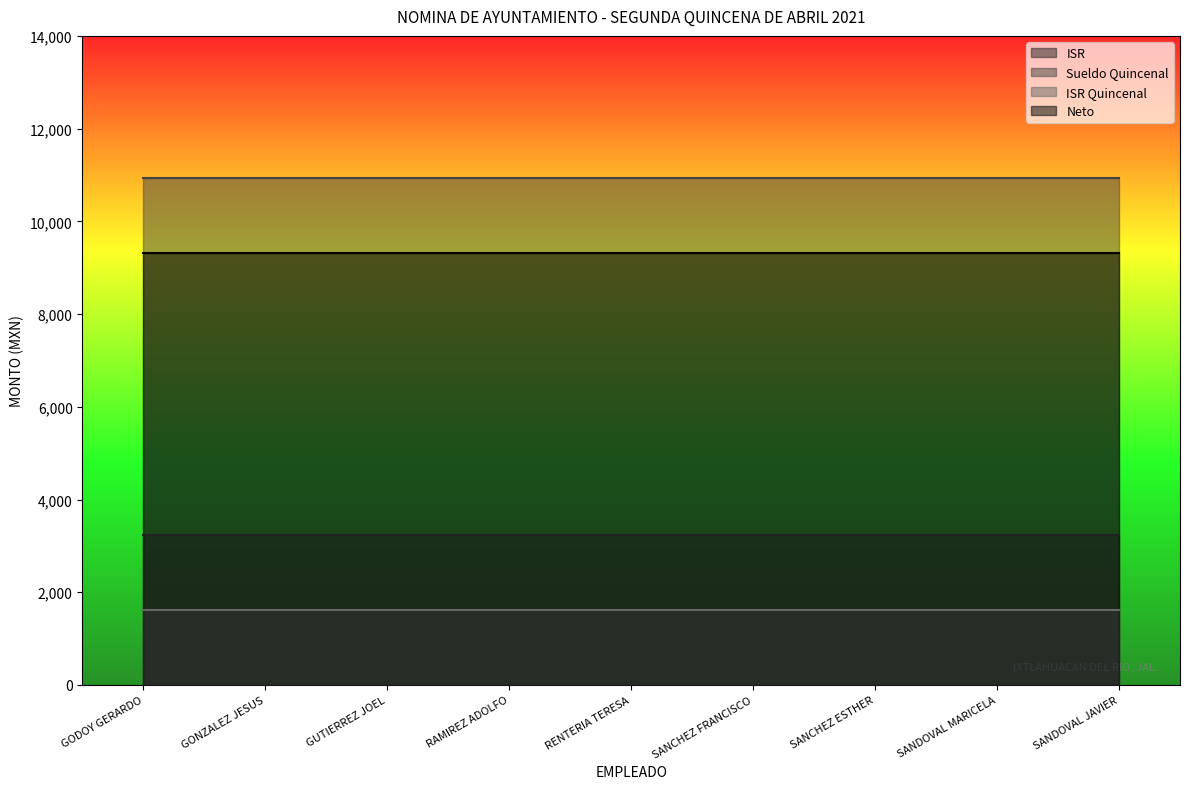

What are all the series names shown in the legend?

ISR, Sueldo Quincenal, ISR Quincenal, Neto